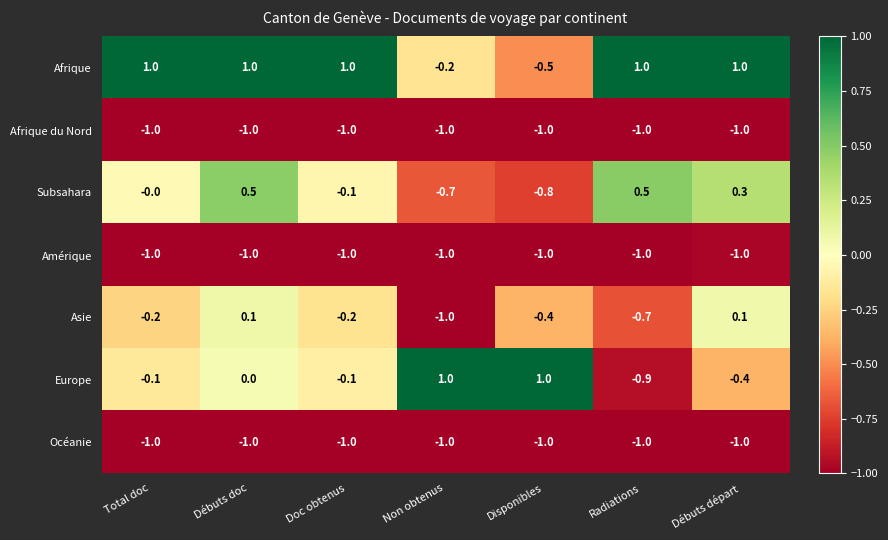

At which category is the sum across all series the highest?

Débuts doc